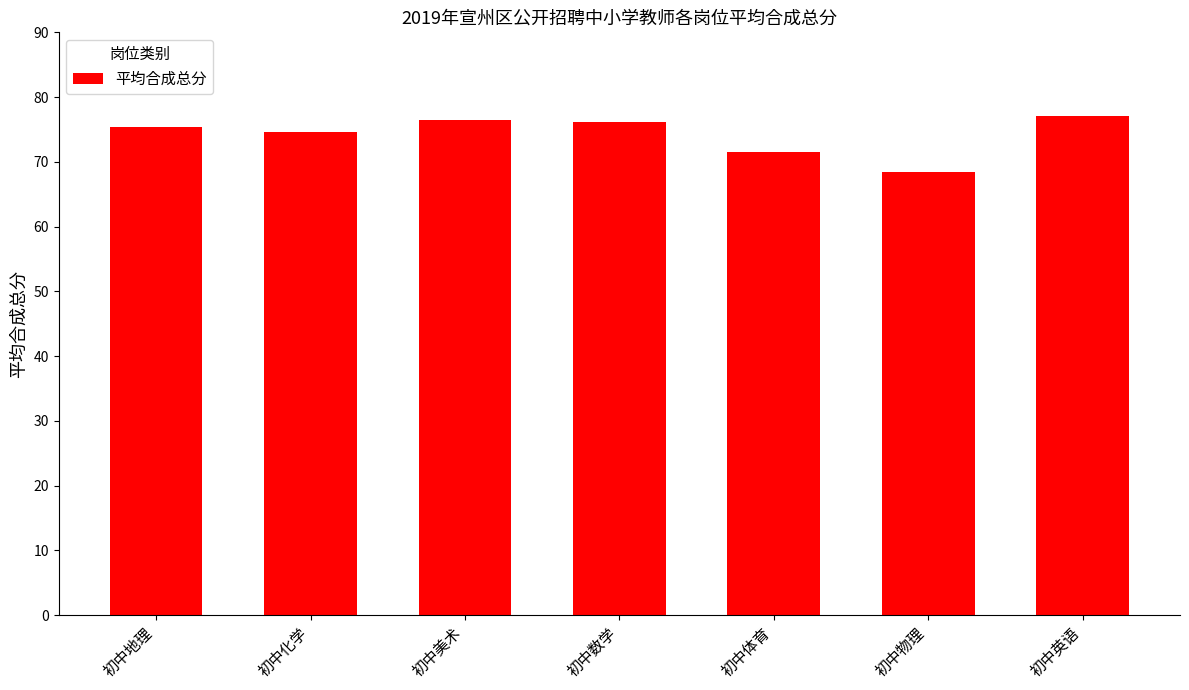

What is the sum of all values?

519.8